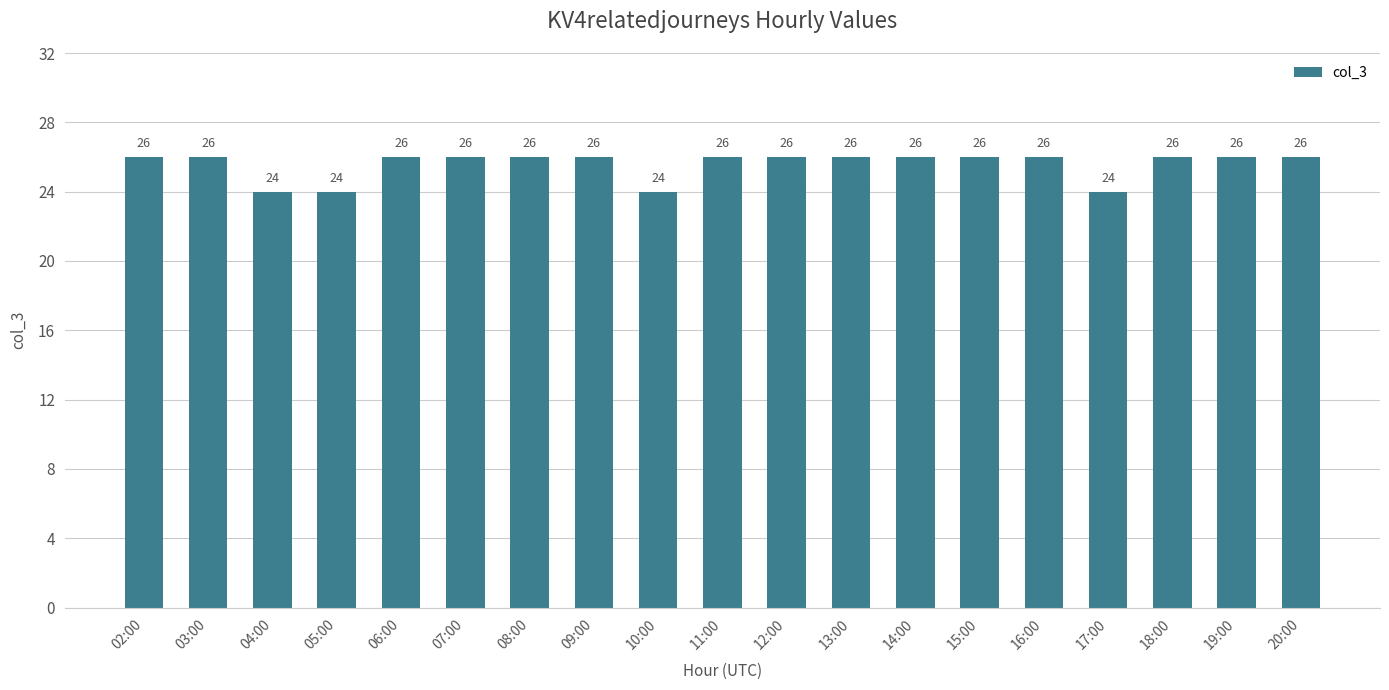

The value at 20:00 is 11. True or false?

False